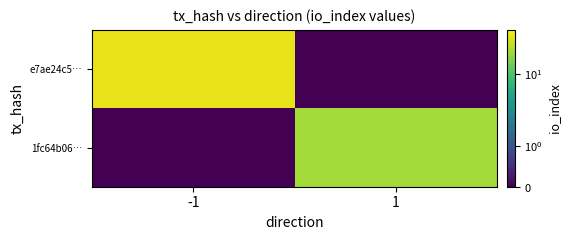

Rank the series by their maximum value, from highest to lowest.

e7ae24c5…, 1fc64b06…